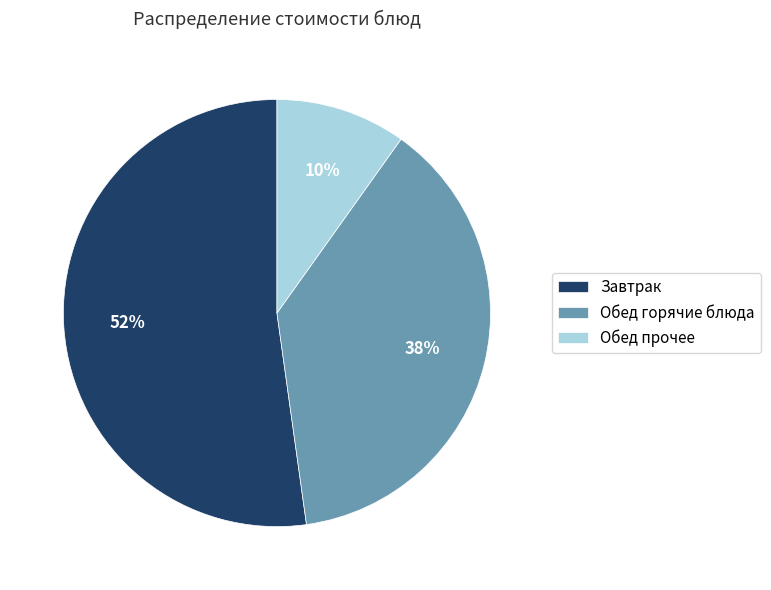

Is the sum of Завтрак and Обед горячие блюда greater than half?

Yes